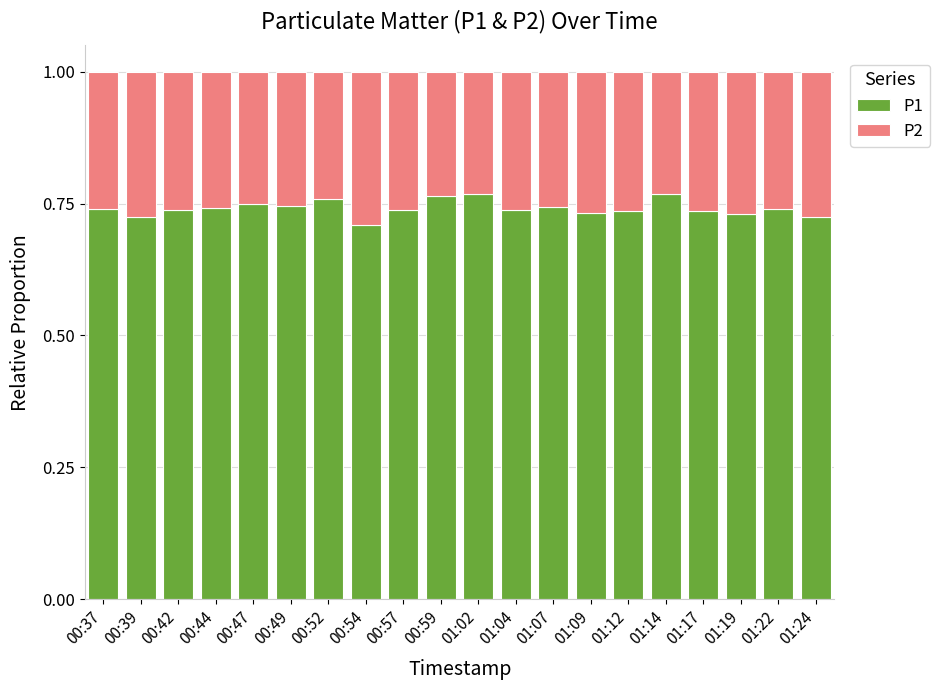

What is the total value across all series at 00:37?

1.0